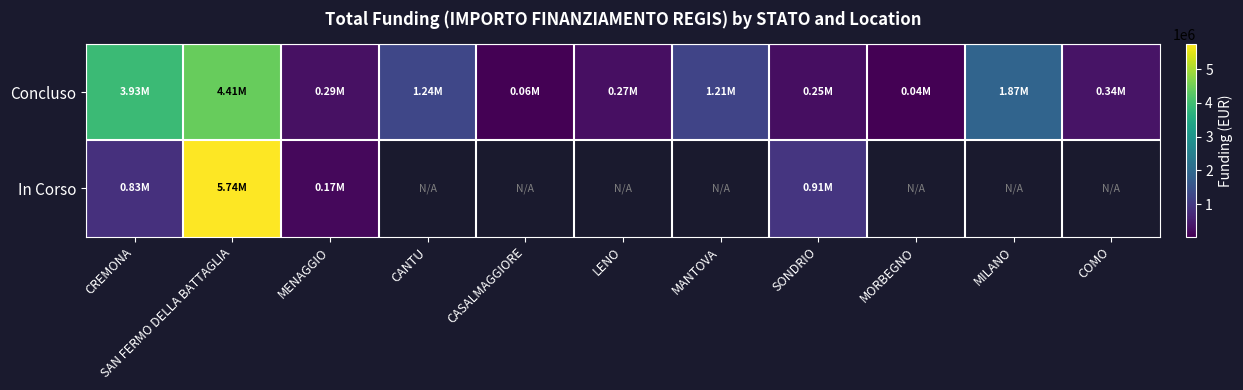

What value does the Concluso series have at MANTOVA?

1206048.8